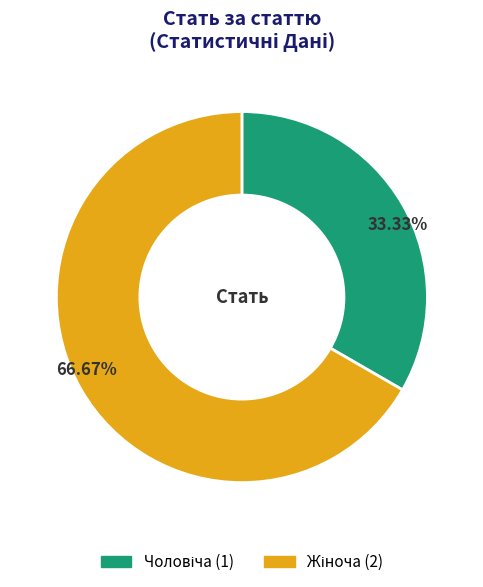

Is there any slice that represents more than half of the pie?

Yes